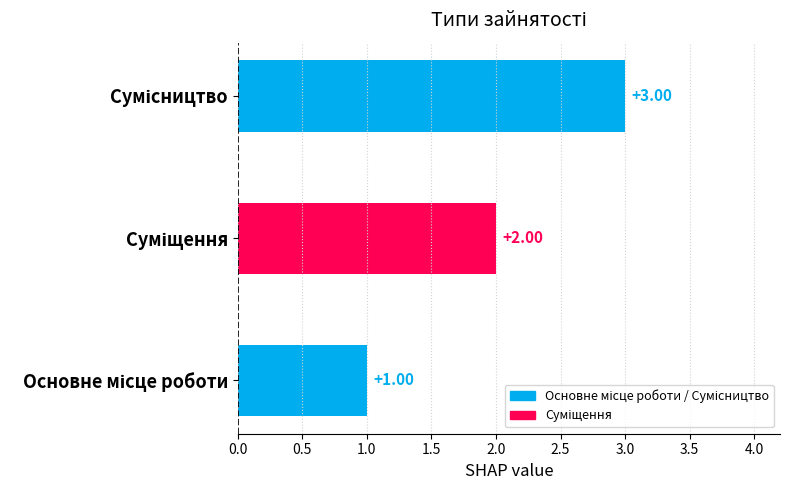

At which category does the chart reach its peak across all series?

Сумісництво